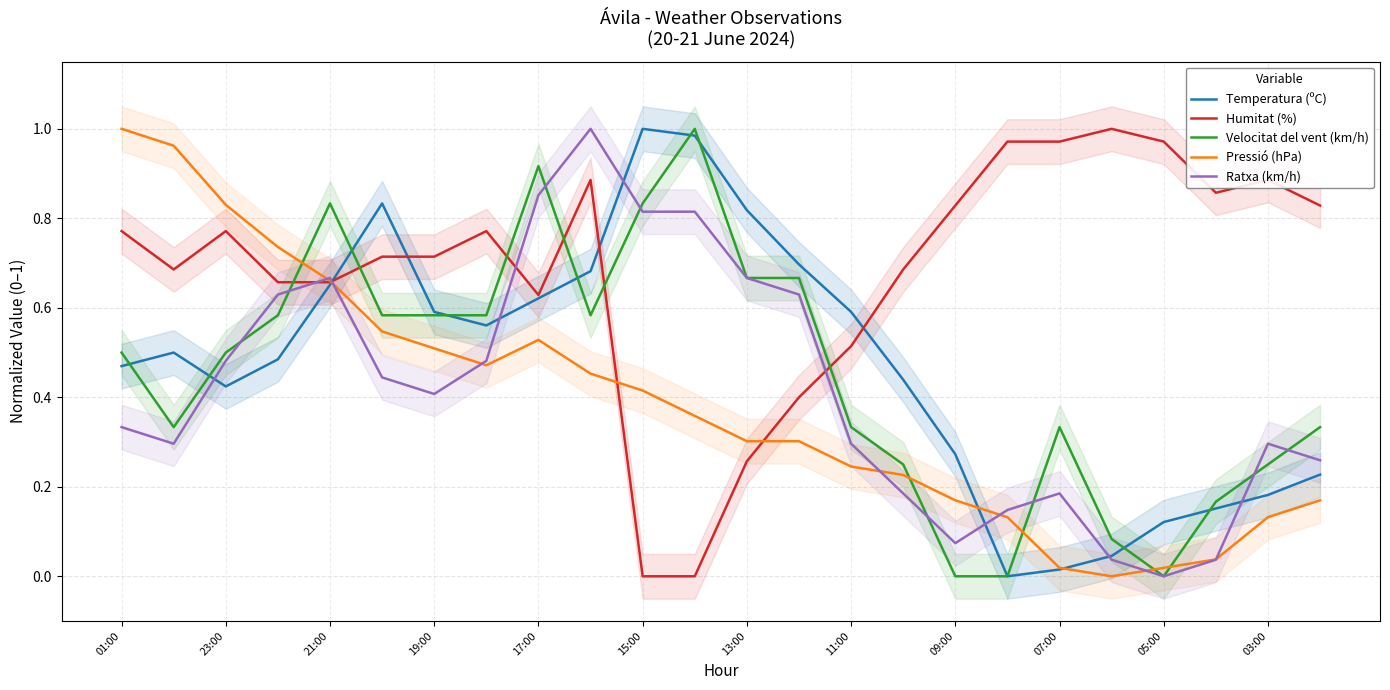

Does the chart have visible grid lines?

Yes